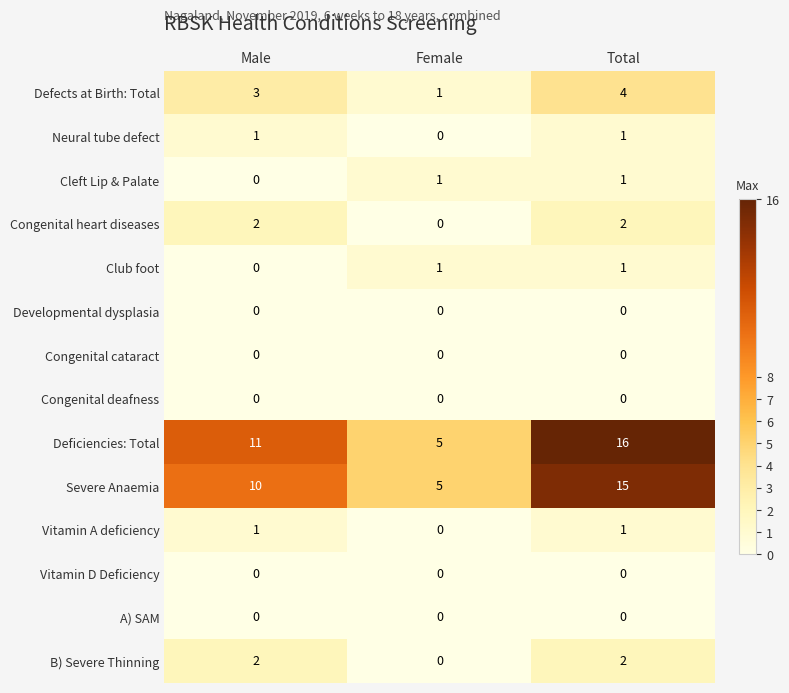

Which series has the largest total across all categories?

Deficiencies: Total